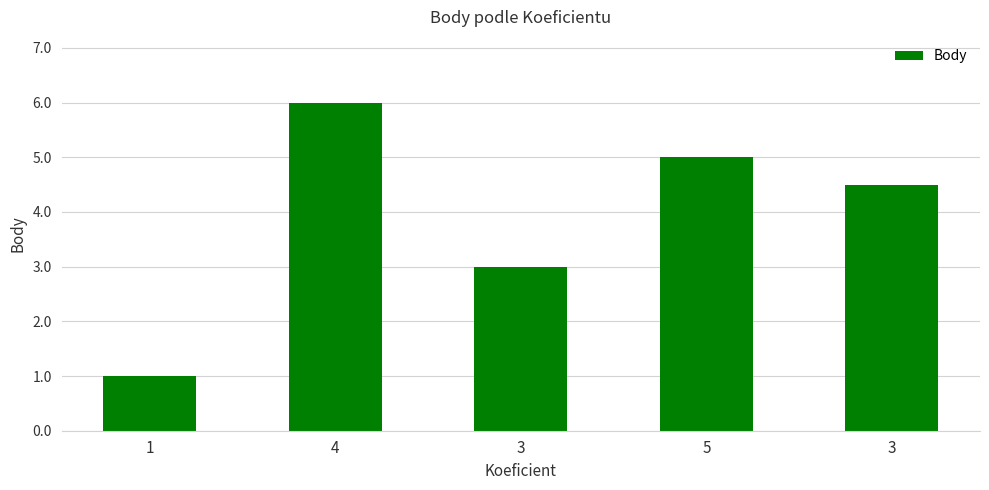

Which label corresponds to the smallest value in the chart?

1